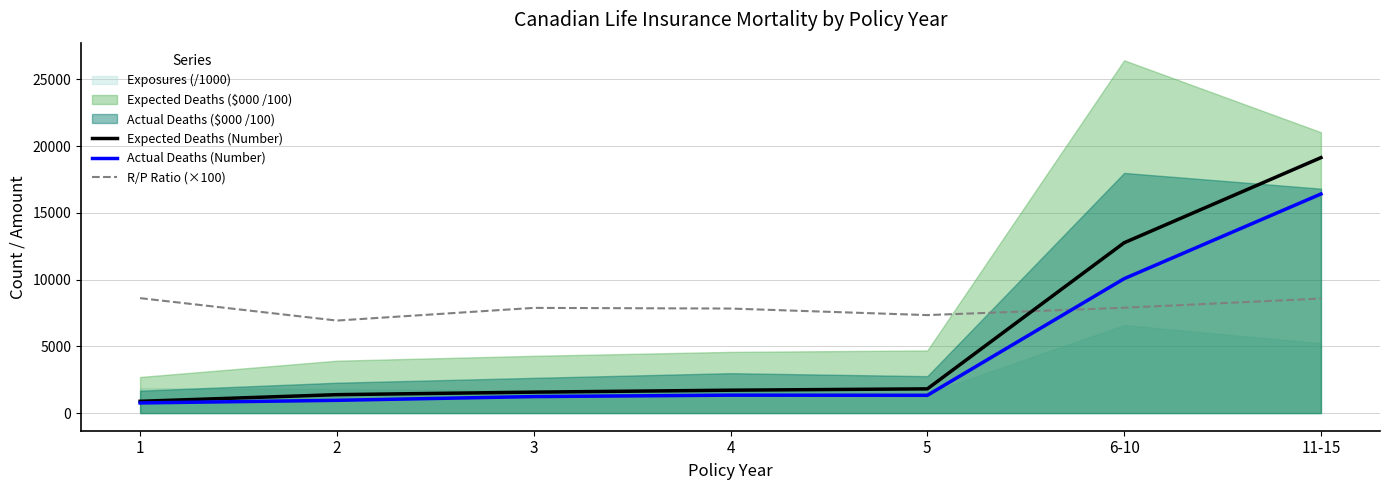

What is the minimum value shown in the chart?

760.0